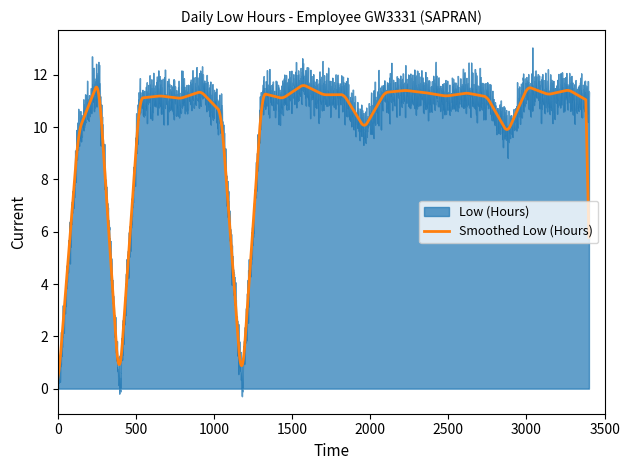

True or false: there are more than 1 points higher than both neighbors.

True